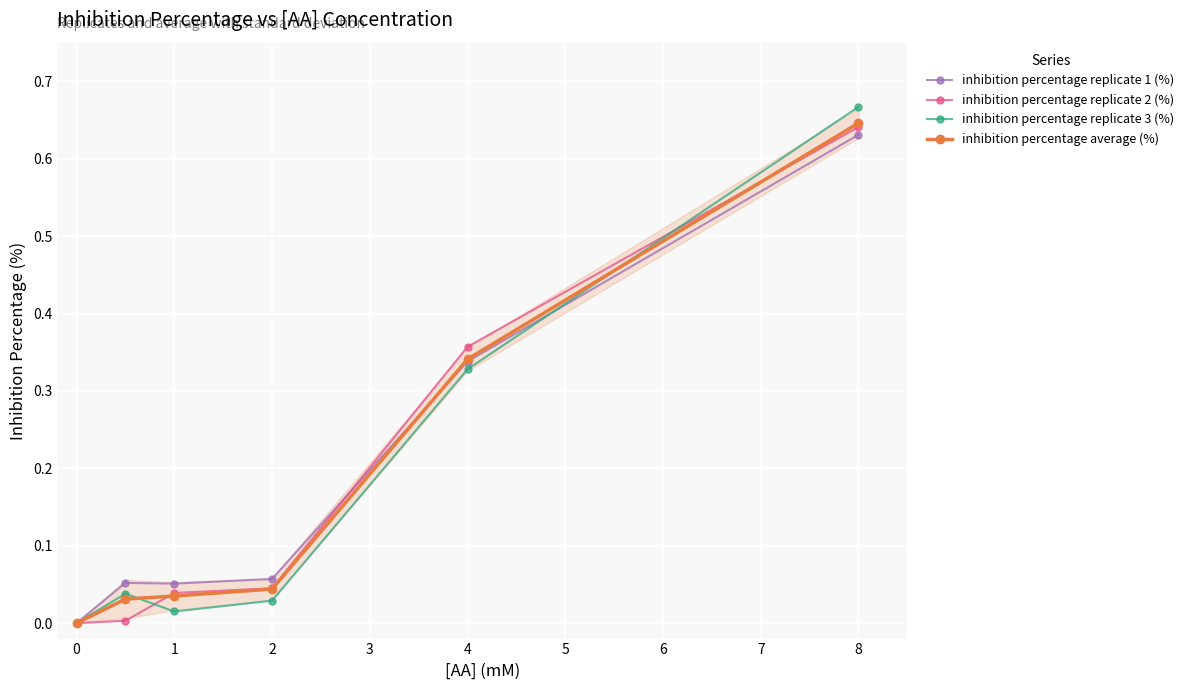

Which series has the widest spread of values?

inhibition percentage replicate 3 (%)